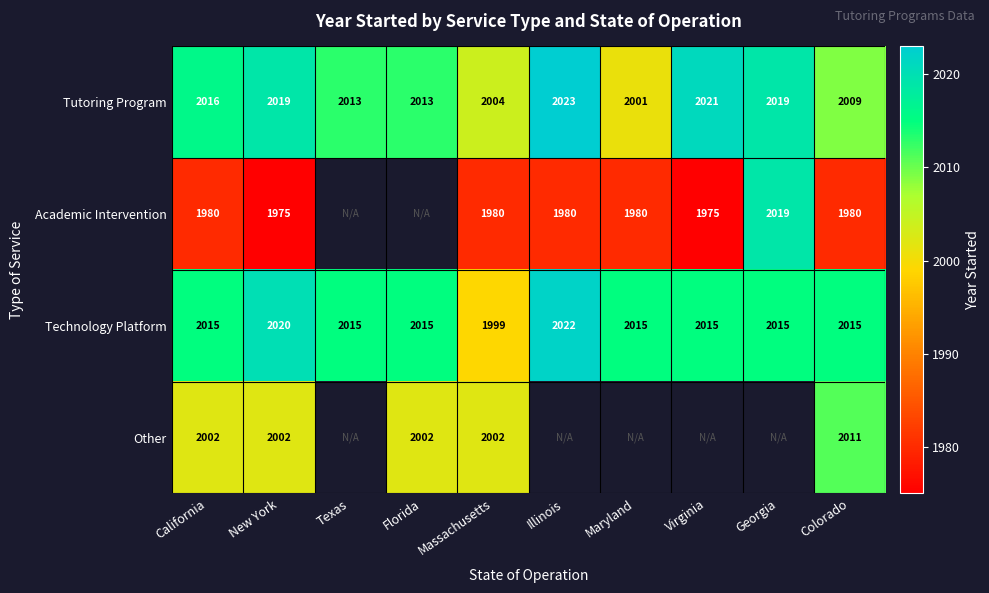

What is the spread (max minus min) of values at Illinois?

43.0